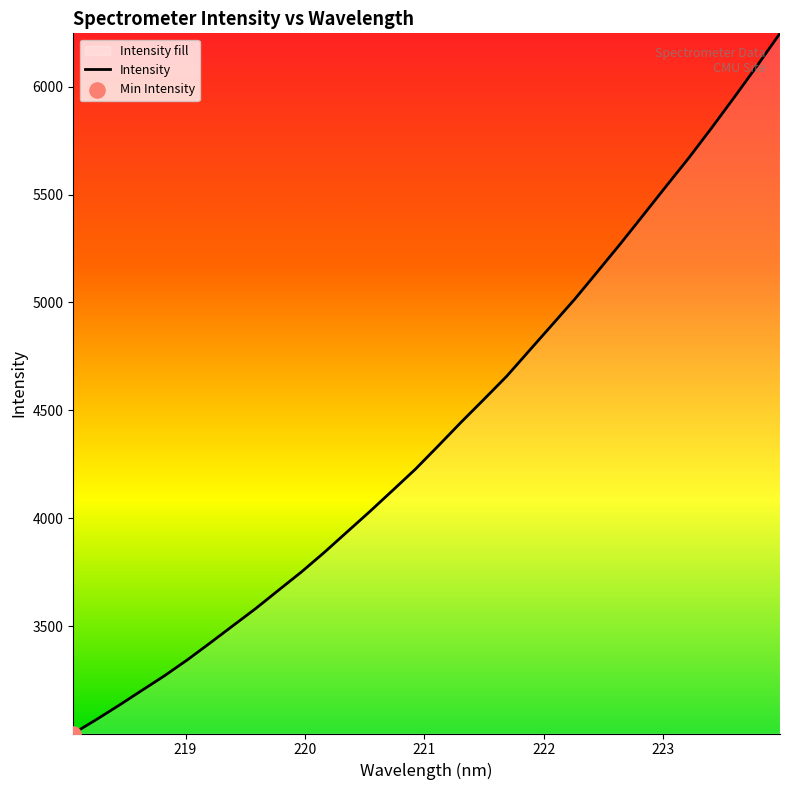

What is the difference between the maximum and minimum values?

3243.0